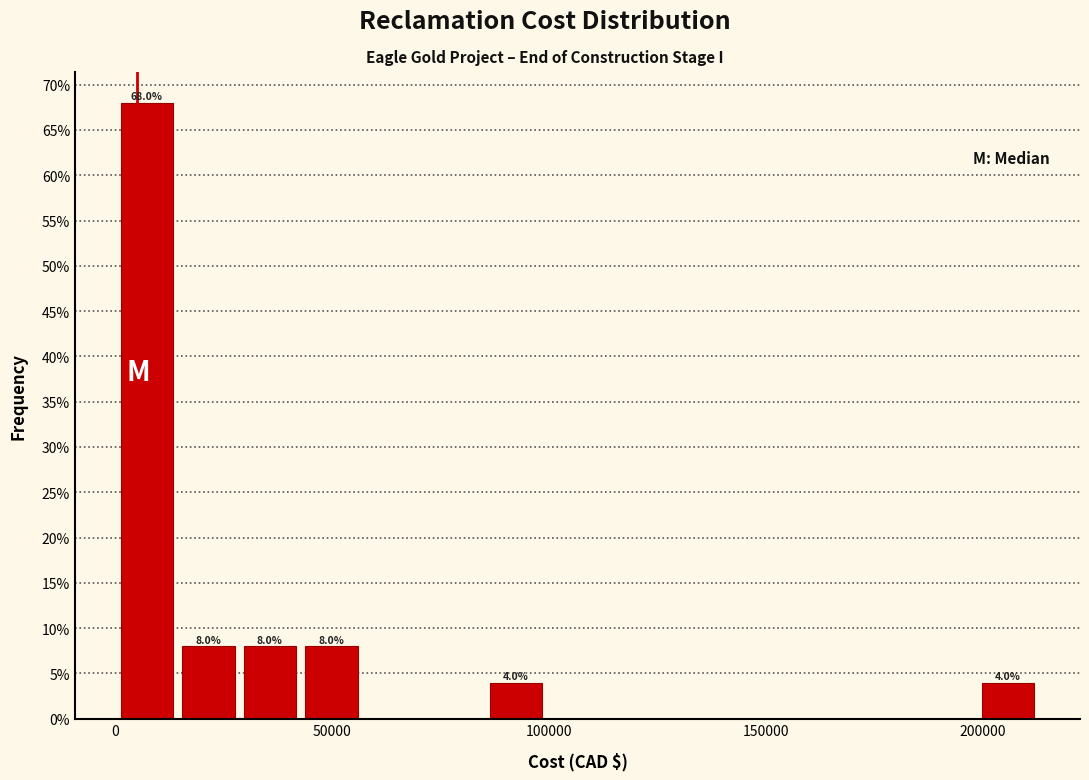

Read against the x-axis, roughly where is the centre of the tallest bar?

5000